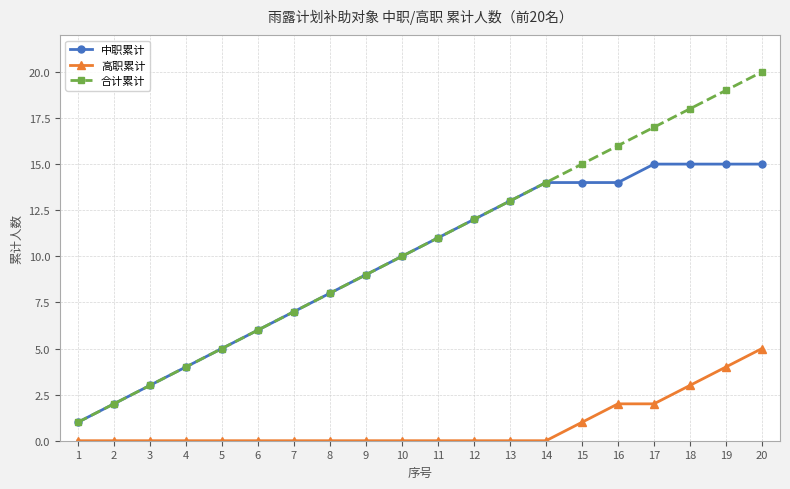

What is the value of the 合计累计 point at the 4th from the left?

4